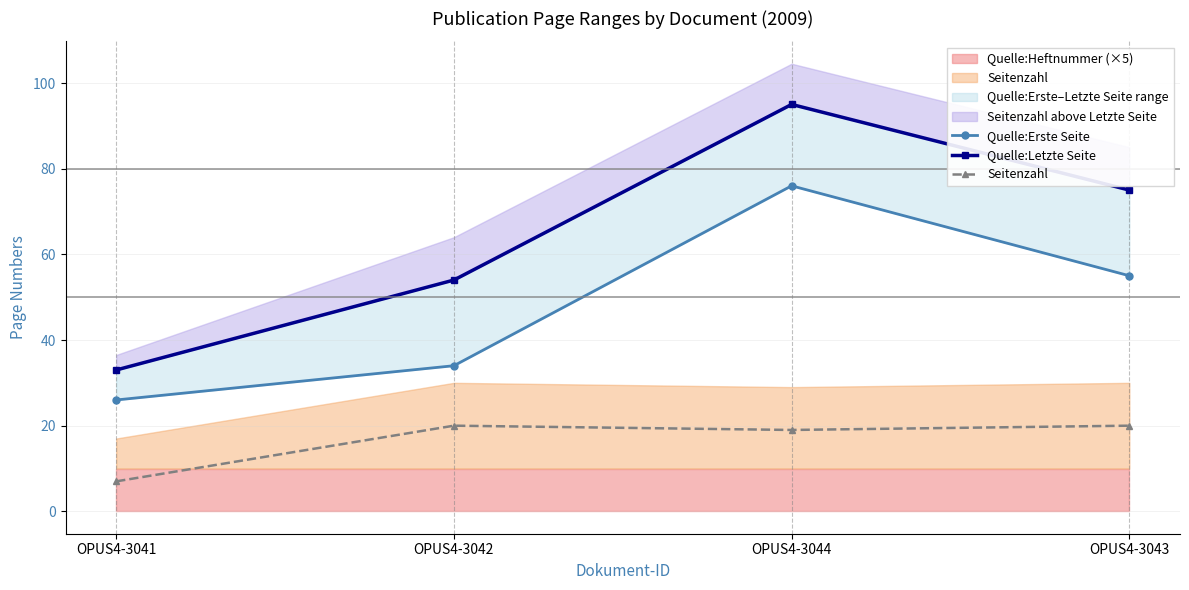

At how many categories does at least one series exceed 36?

3